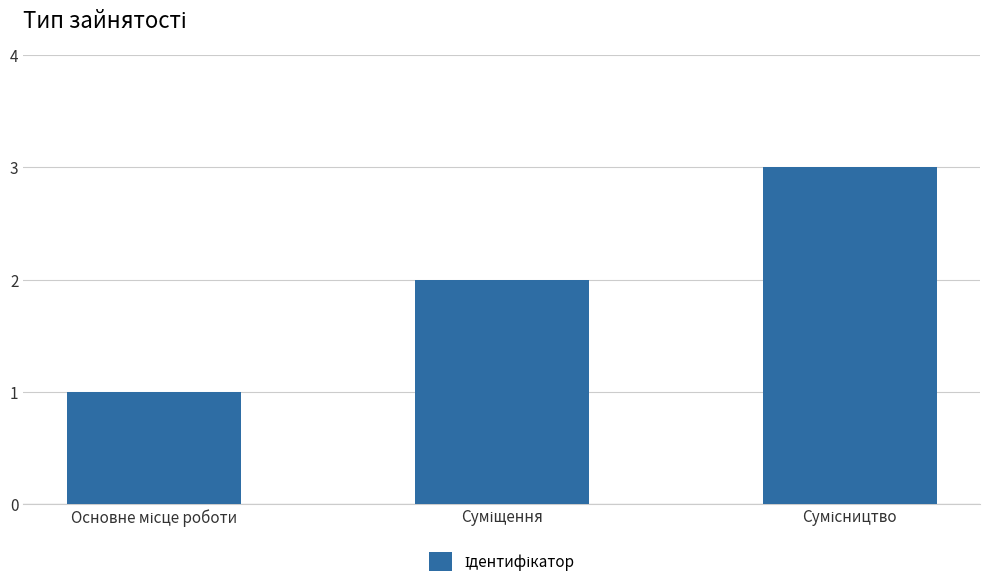

Are the bars grouped side by side (vs. stacked)?

No